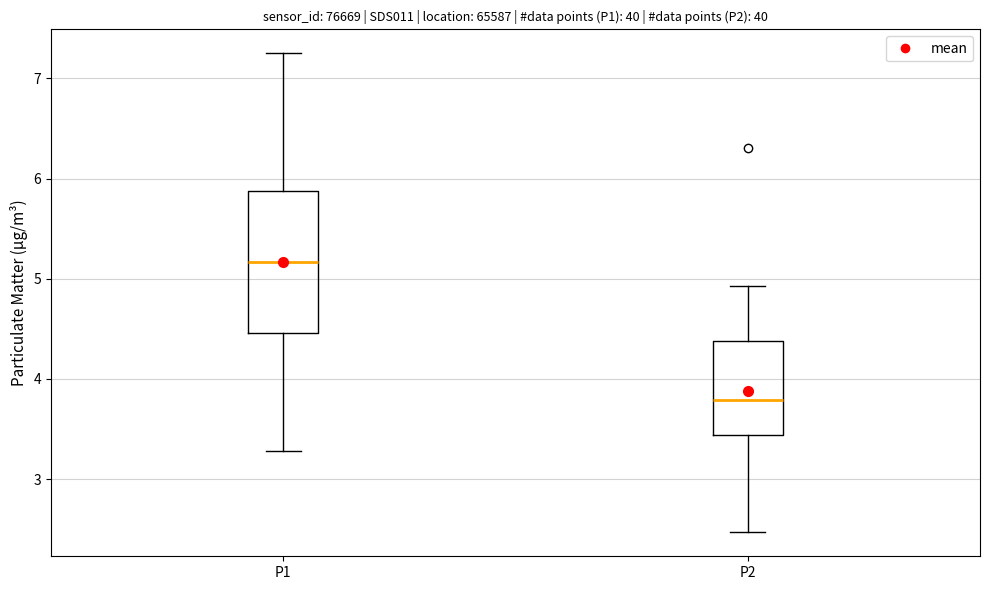

Reading left to right, read every box against the y-axis: the position of its median line, the range the box covers, and the ends of its whiskers. The values are not printed on the chart, so give them approximately, as read against the axis.

P1: median 5.2, box 4.5 to 5.9, whiskers 3.3 to 7.3
P2: median 3.8, box 3.4 to 4.4, whiskers 2.5 to 4.9